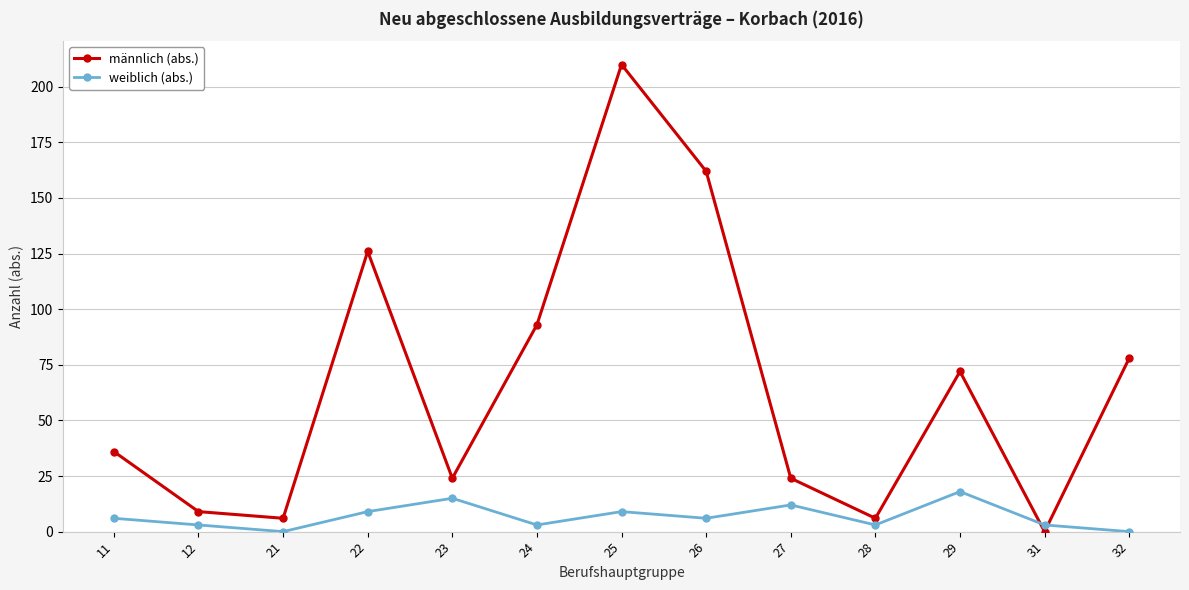

How many lines are shown in the chart?

2